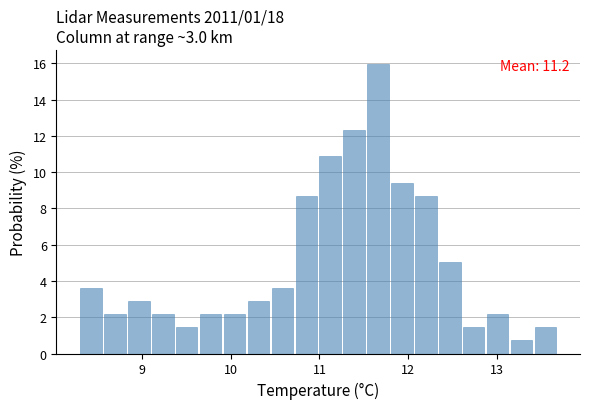

Read against the x-axis, roughly where is the centre of the tallest bar?

11.7